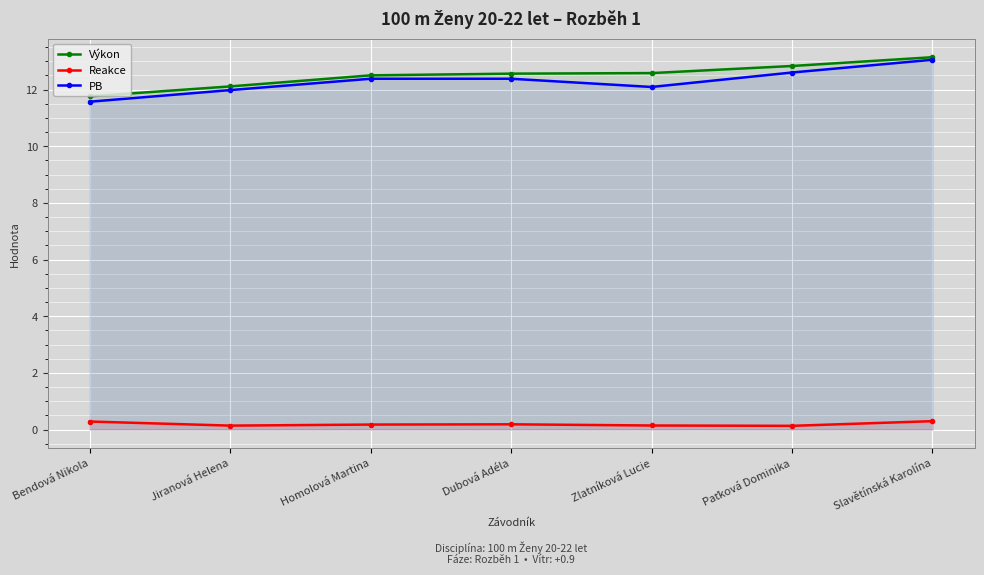

Does the chart display data point markers on the line(s)?

Yes